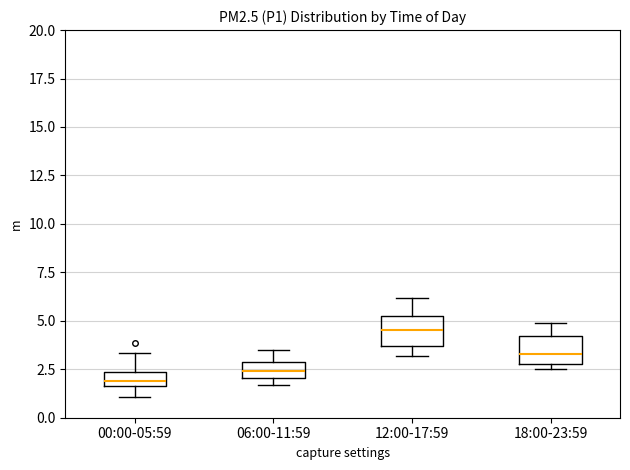

Where is the lower edge of the box for 18:00-23:59 on the y-axis? The values are not printed on the chart, so give them approximately, as read against the axis.

3.0